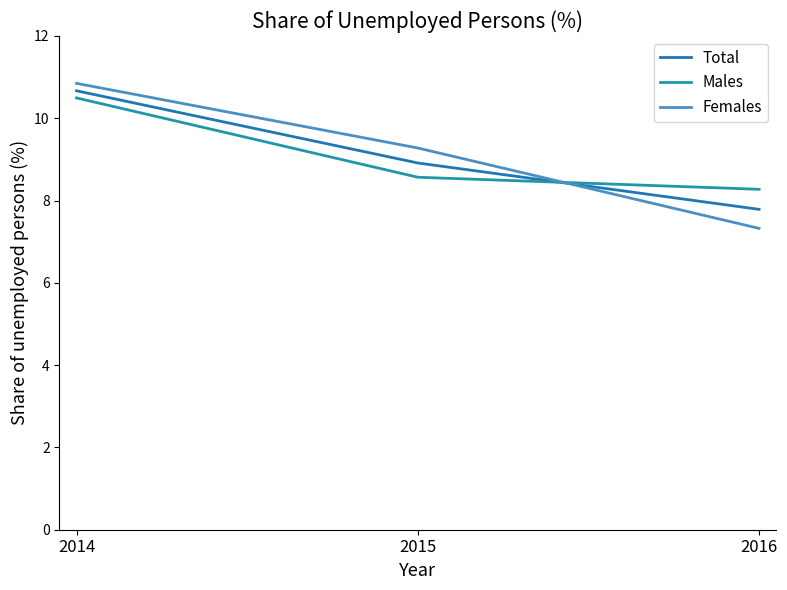

What value does the Males series have at 2014?

10.5